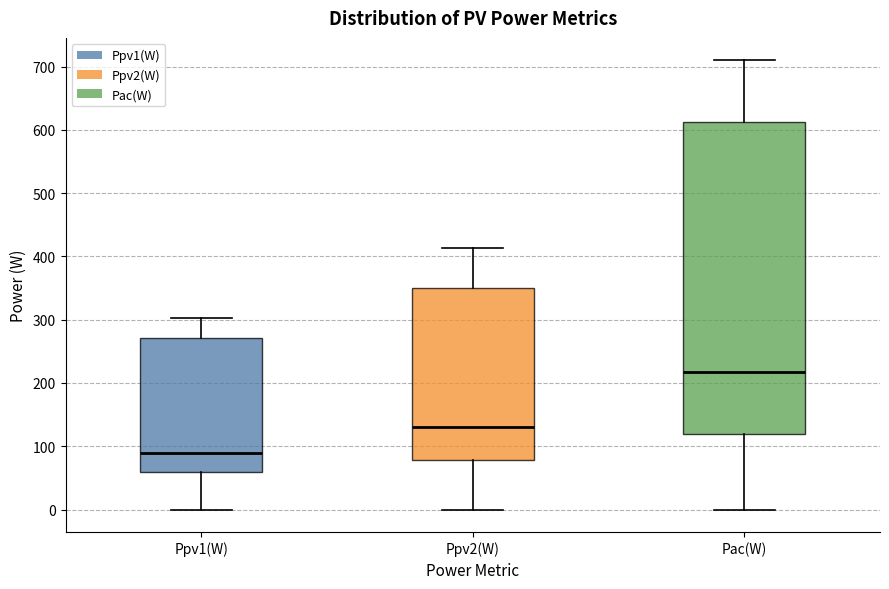

Reading left to right, transcribe this box plot: for each box, give where its median line is, the range the box spans, and where its two whiskers end, as read against the y-axis. The values are not printed on the chart, so give them approximately, as read against the axis.

Ppv1(W): median 90, box 60 to 270, whiskers 0 to 300
Ppv2(W): median 130, box 80 to 350, whiskers 0 to 410
Pac(W): median 220, box 120 to 610, whiskers 0 to 710